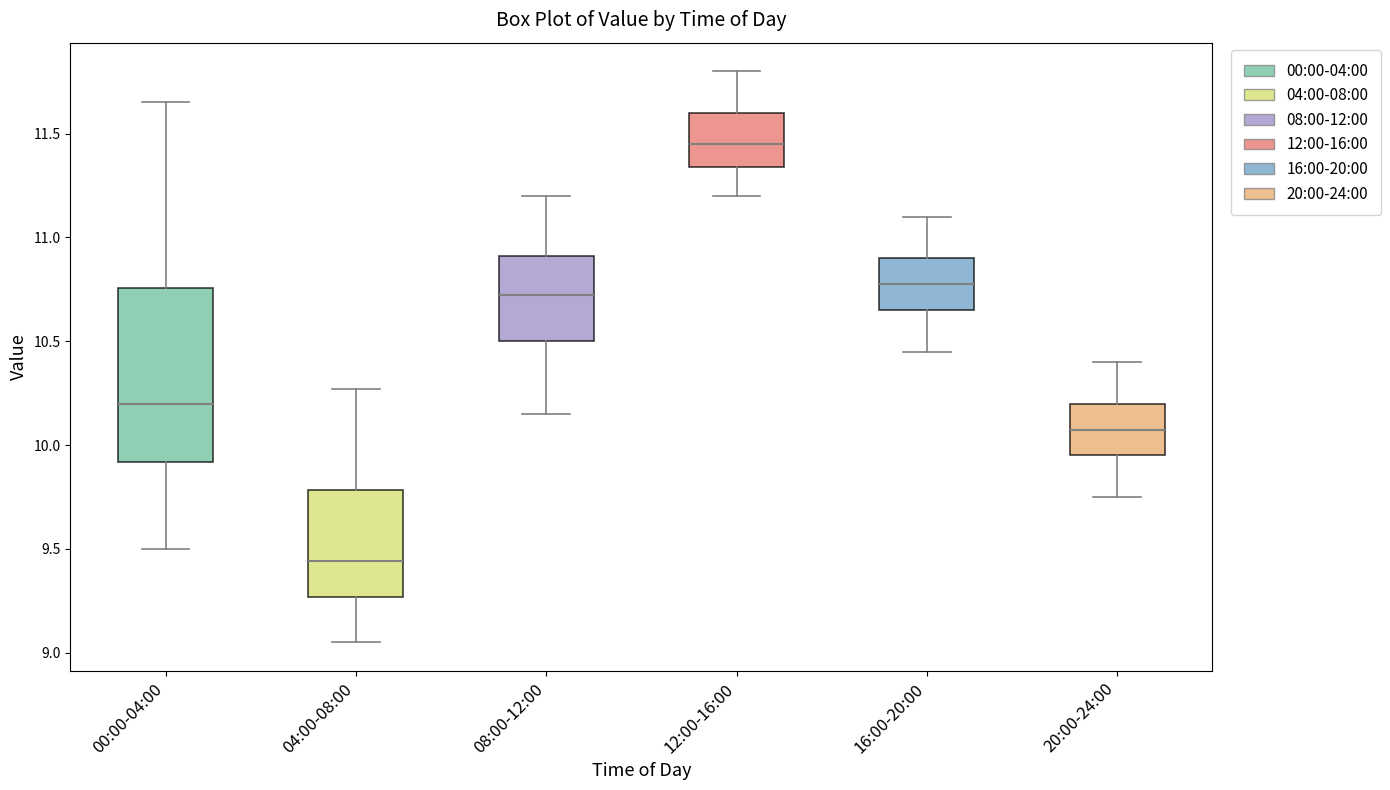

Comparing the boxes themselves (not the whiskers), which one is the tallest?

00:00-04:00